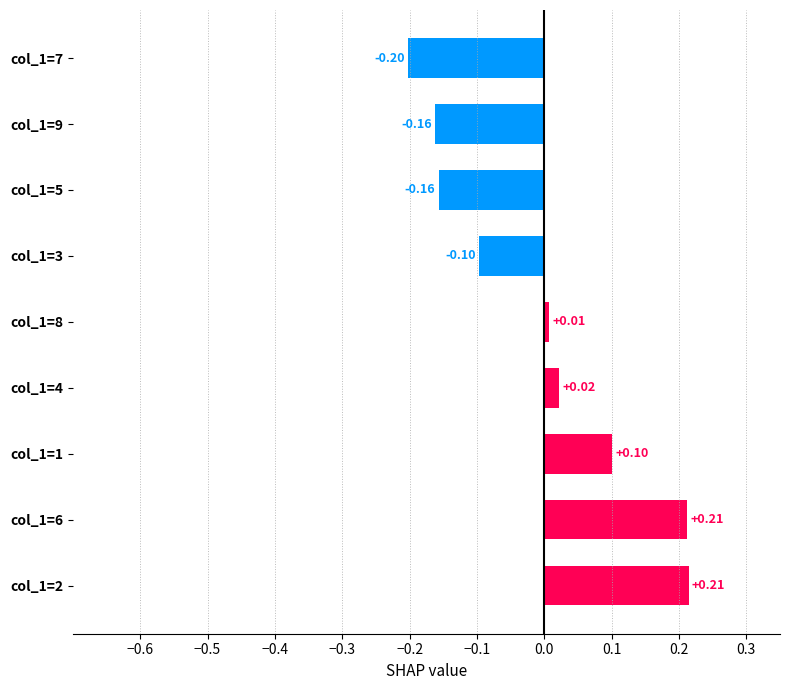

What is the sum of the values at col_1=9 and col_1=3?

-0.3